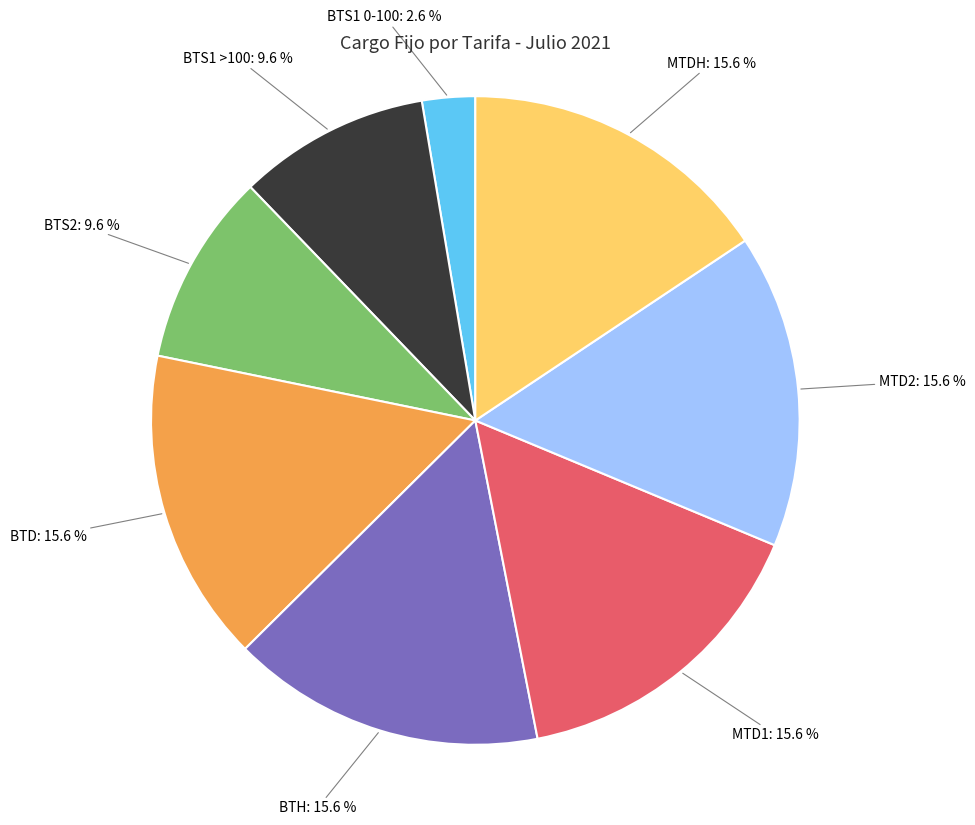

How many segments does this pie chart have?

8